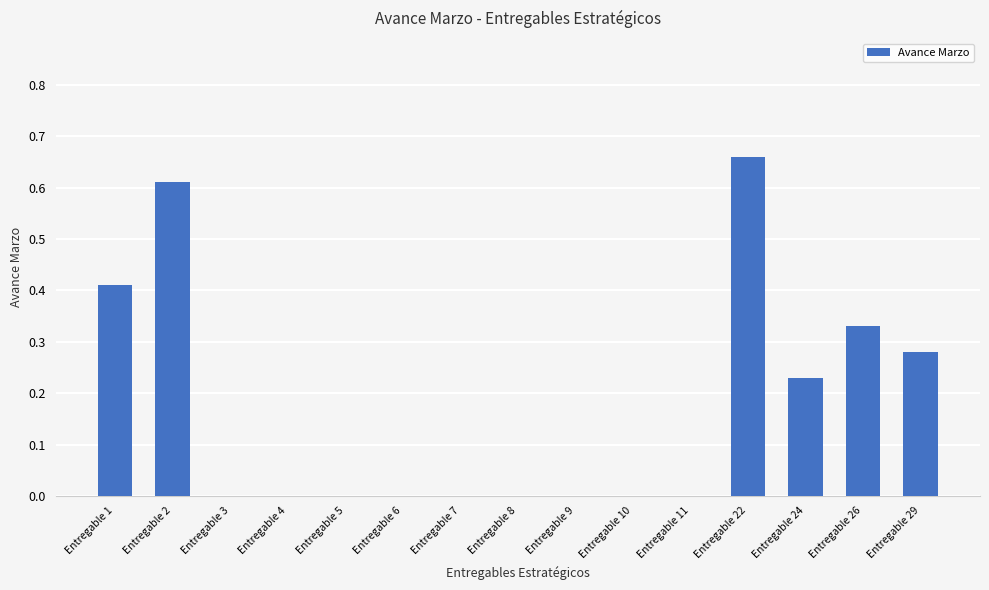

What is the sum of all values?

2.5